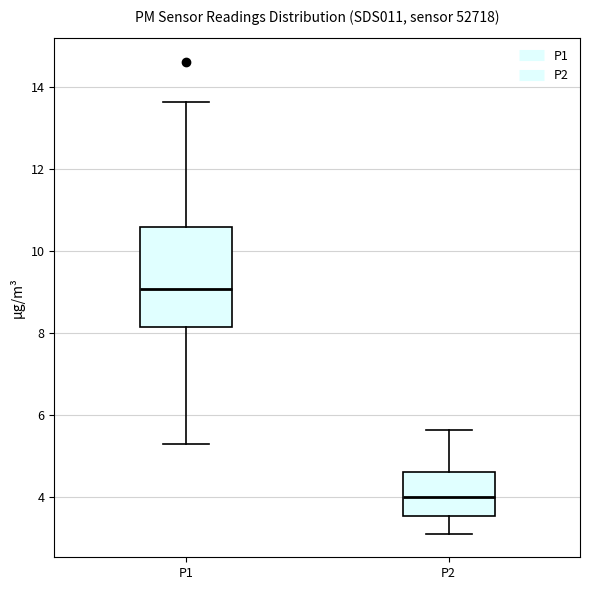

Reading left to right, read every box against the y-axis: the position of its median line, the range the box covers, and the ends of its whiskers. The values are not printed on the chart, so give them approximately, as read against the axis.

P1: median 9.0, box 8.2 to 10.6, whiskers 5.2 to 13.6
P2: median 4.0, box 3.6 to 4.6, whiskers 3.2 to 5.6